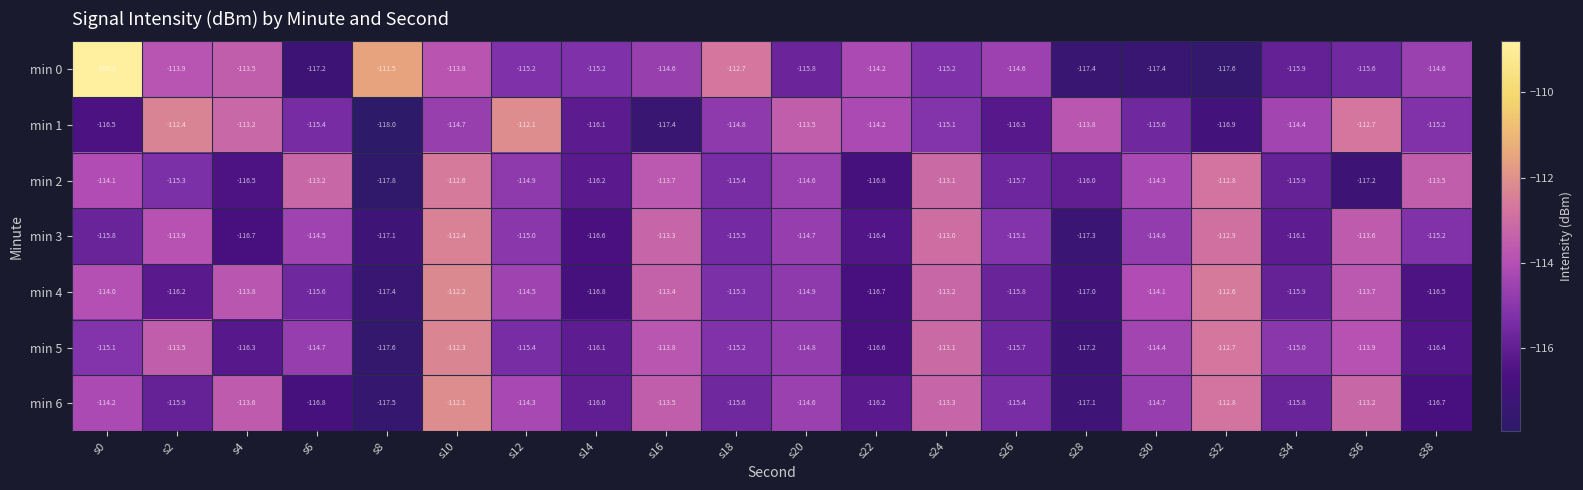

Is the value of min 2 at s6 greater than the value of min 3 at s20?

Yes